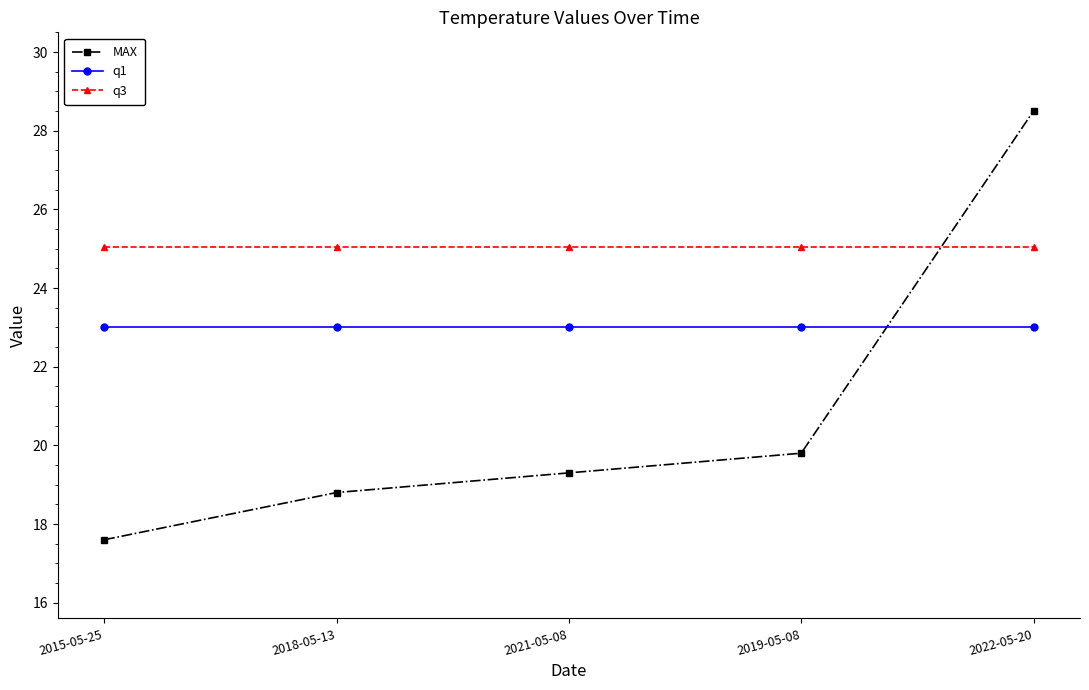

What is the lowest value of the MAX series?

17.6